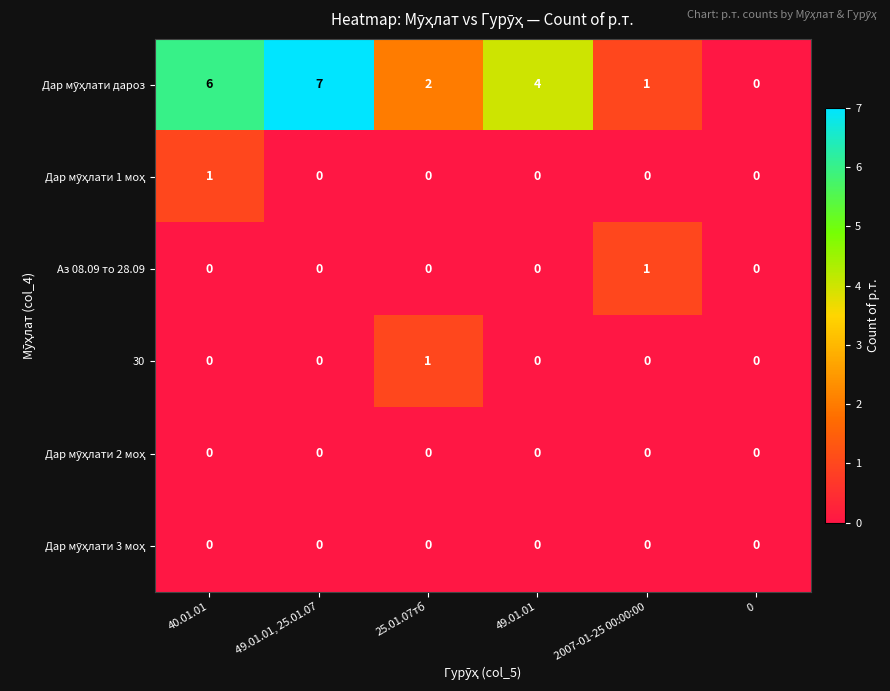

Is it true that Аз 08.09 то 28.09 equals 1 at 0?

False